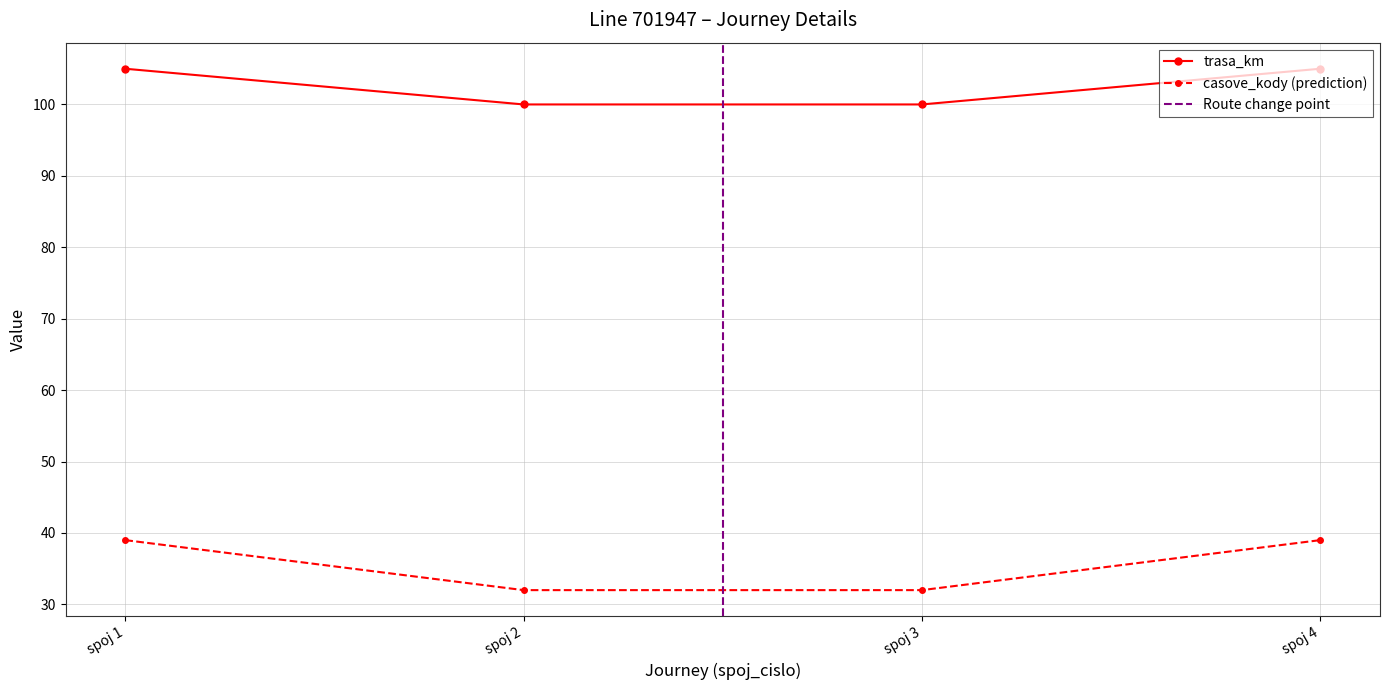

What is the value of the trasa_km point at the 4th from the left?

105